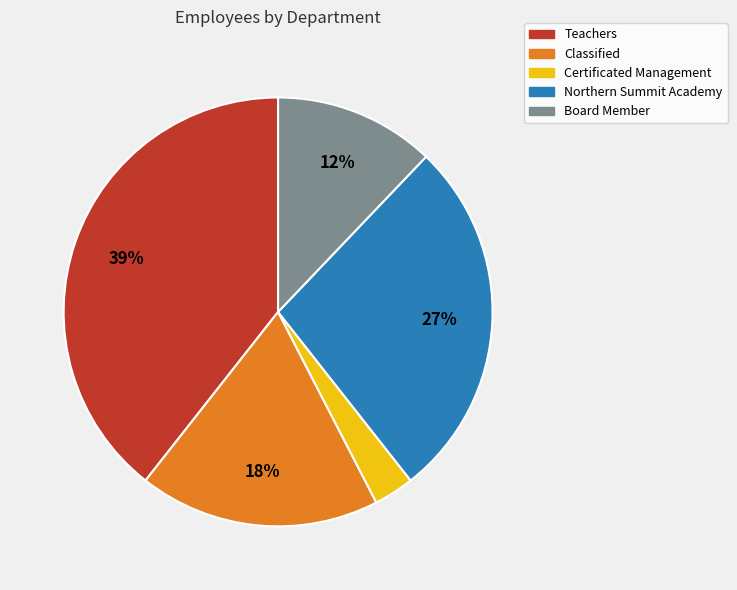

What is the smallest slice in the pie chart?

Certificated Management